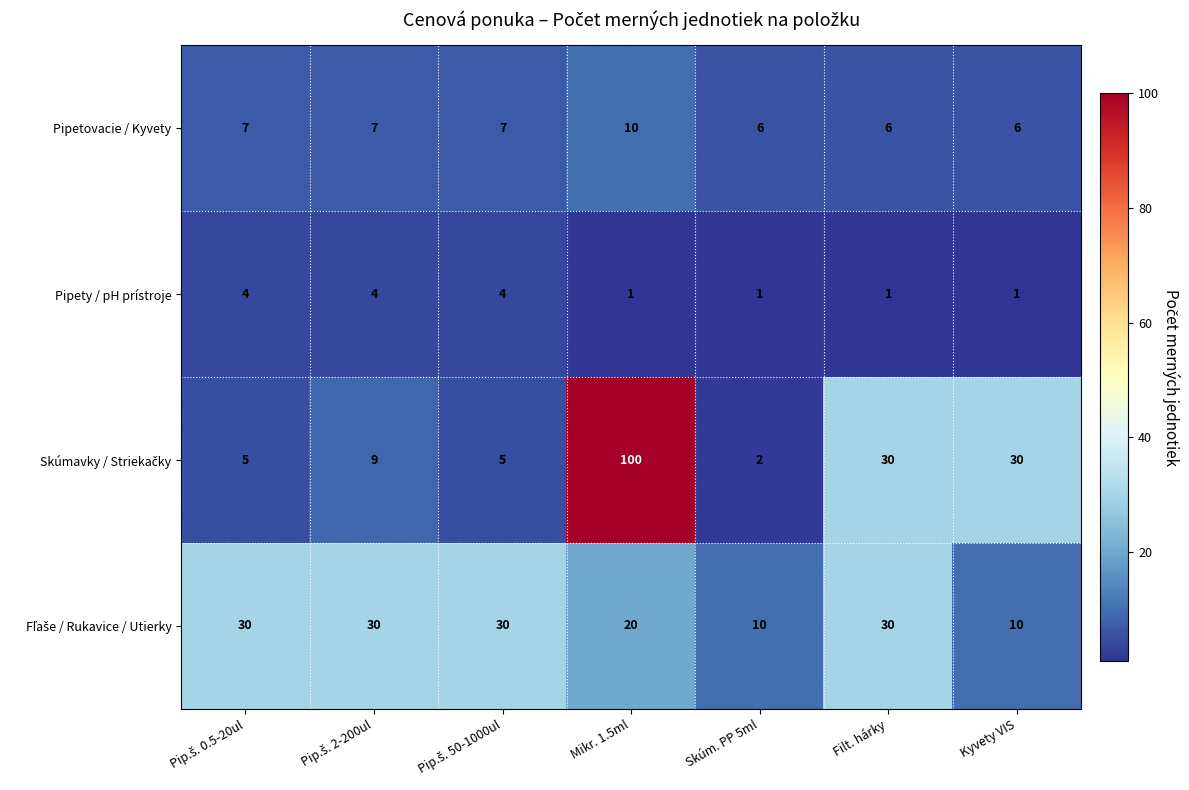

What is the maximum value for Pipetovacie / Kyvety?

10